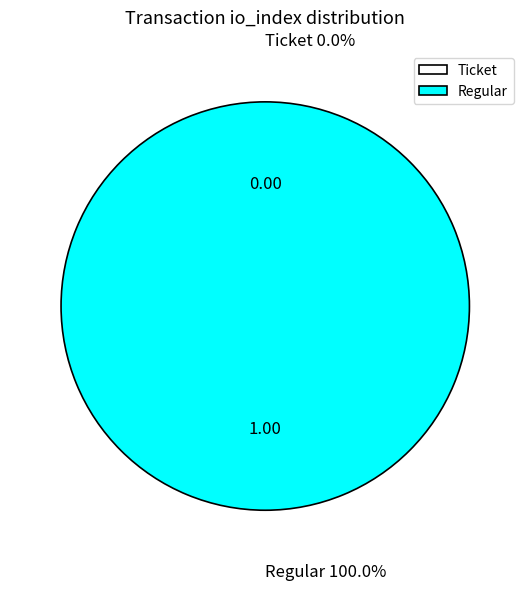

Is the sum of Ticket and Regular greater than half?

Yes